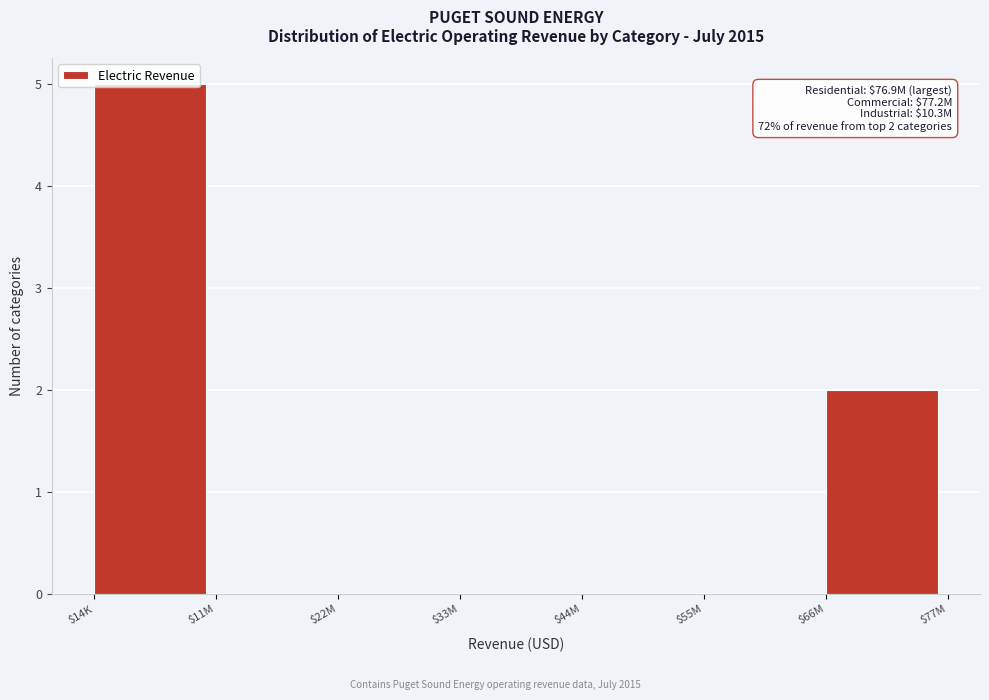

True or false: the data shows -3 at $11M.

False